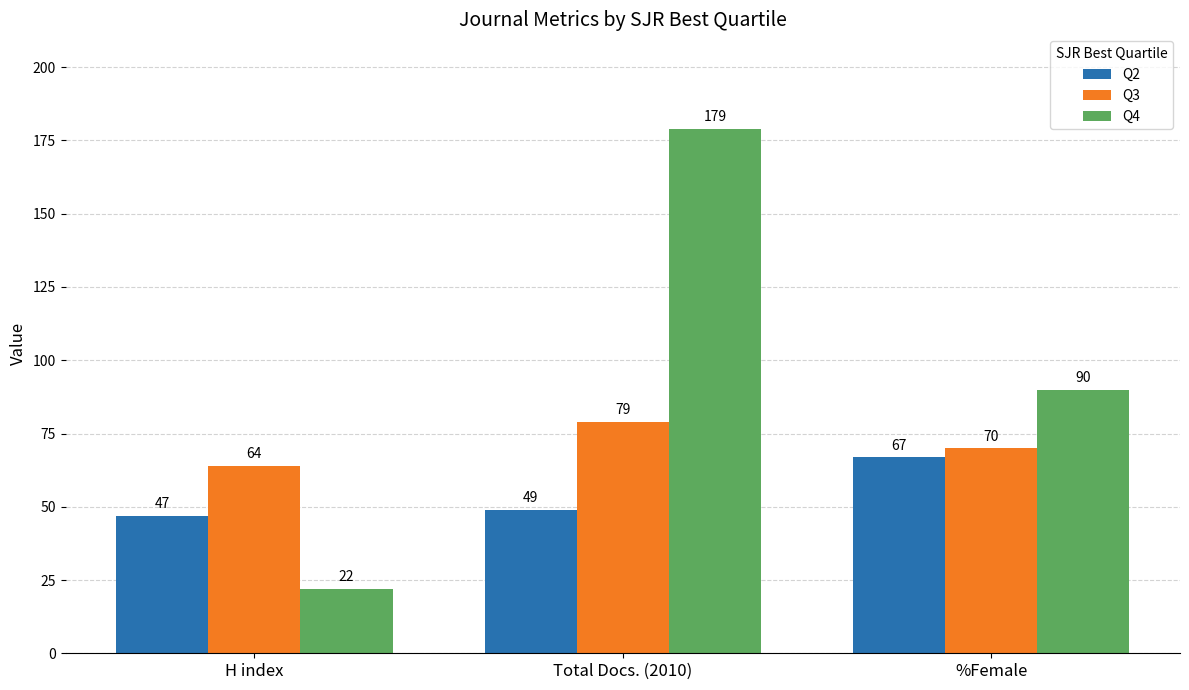

How many values in the Q3 series are below 70?

1